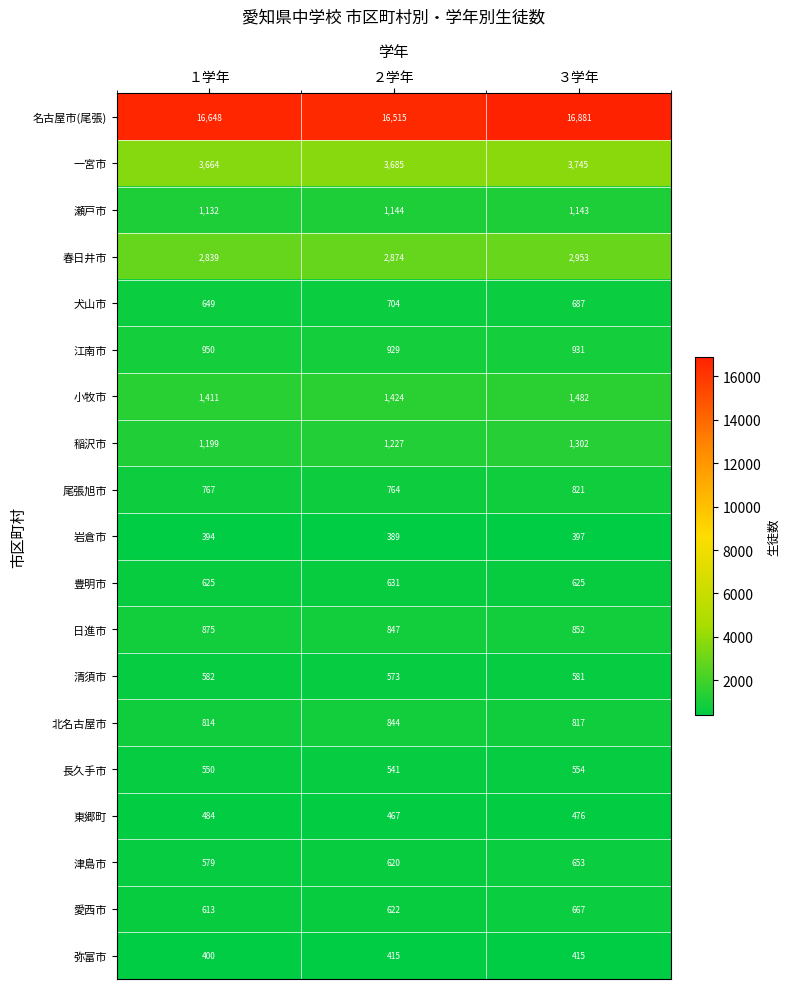

Read the 豊明市 value at ２学年.

631